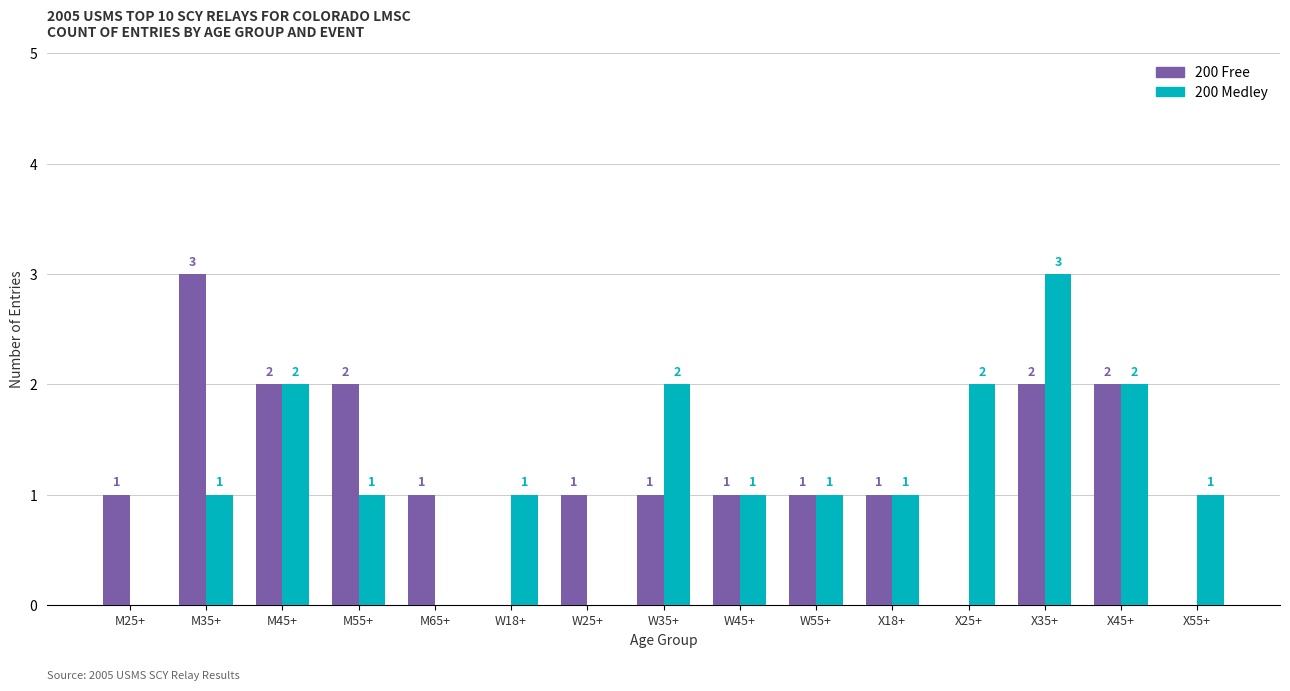

The value of 200 Medley at X45+ is 3. True or false?

False